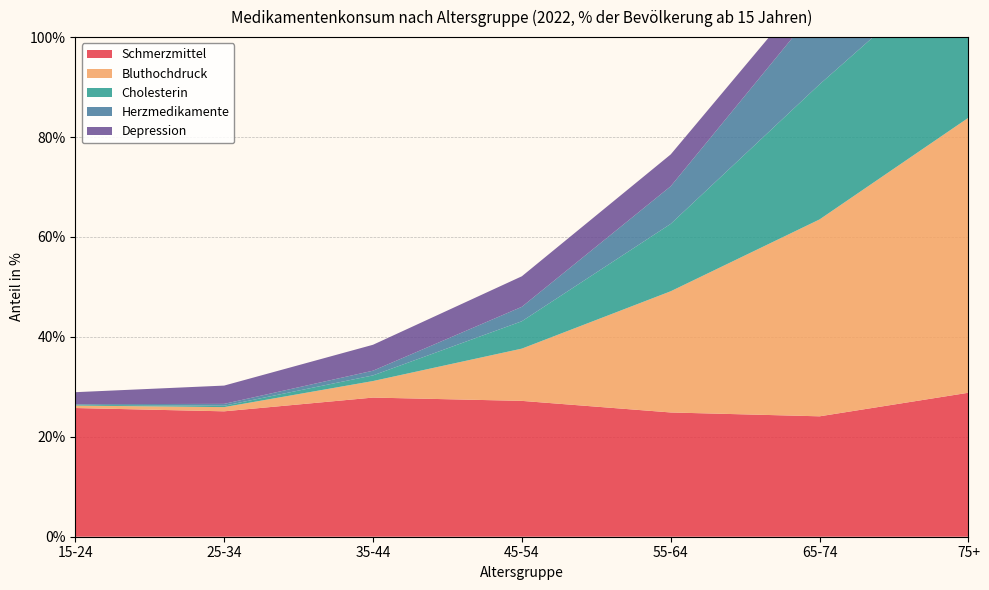

Reading right to left, transcribe all the data shown in this chart.

Schmerzmittel: 75+=28.8	65-74=24.1	55-64=24.9	45-54=27.2	35-44=27.9	25-34=25.1	15-24=25.8
Bluthochdruck: 75+=55.0	65-74=39.4	55-64=24.3	45-54=10.5	35-44=3.3	25-34=0.8	15-24=0.5
Cholesterin: 75+=33.0	65-74=27.0	55-64=13.5	45-54=5.5	35-44=1.1	25-34=0.3	15-24=0.1
Herzmedikamente: 75+=30.7	65-74=15.9	55-64=7.5	45-54=2.9	35-44=0.9	25-34=0.4	15-24=0.1
Depression: 75+=5.3	65-74=5.6	55-64=6.4	45-54=6.1	35-44=5.2	25-34=3.7	15-24=2.4